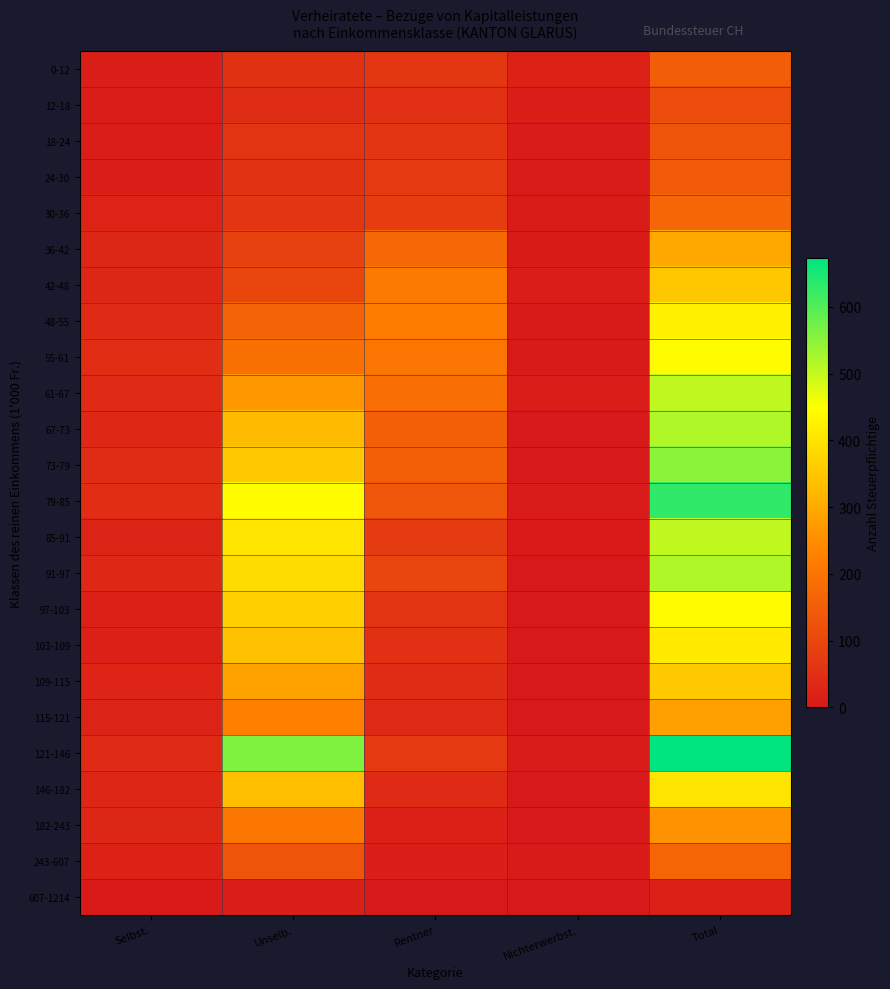

Reading left to right, extract all data points from this chart.

0-12: Selbst.=11	Unselb.=53	Rentner=66	Nichterwerbst.=20	Total=150
12-18: Selbst.=9	Unselb.=42	Rentner=50	Nichterwerbst.=14	Total=115
18-24: Selbst.=9	Unselb.=57	Rentner=63	Nichterwerbst.=5	Total=134
24-30: Selbst.=12	Unselb.=55	Rentner=71	Nichterwerbst.=5	Total=143
30-36: Selbst.=23	Unselb.=62	Rentner=80	Nichterwerbst.=7	Total=172
36-42: Selbst.=31	Unselb.=87	Rentner=174	Nichterwerbst.=6	Total=298
42-48: Selbst.=31	Unselb.=99	Rentner=214	Nichterwerbst.=8	Total=352
48-55: Selbst.=38	Unselb.=165	Rentner=220	Nichterwerbst.=2	Total=425
55-61: Selbst.=44	Unselb.=194	Rentner=203	Nichterwerbst.=2	Total=443
61-67: Selbst.=37	Unselb.=269	Rentner=190	Nichterwerbst.=8	Total=504
67-73: Selbst.=32	Unselb.=329	Rentner=155	Nichterwerbst.=1	Total=517
73-79: Selbst.=41	Unselb.=354	Rentner=155	Nichterwerbst.=0	Total=550
79-85: Selbst.=45	Unselb.=446	Rentner=136	Nichterwerbst.=4	Total=631
85-91: Selbst.=24	Unselb.=402	Rentner=75	Nichterwerbst.=3	Total=504
91-97: Selbst.=33	Unselb.=388	Rentner=96	Nichterwerbst.=0	Total=517
97-103: Selbst.=18	Unselb.=366	Rentner=59	Nichterwerbst.=0	Total=443
103-109: Selbst.=19	Unselb.=342	Rentner=50	Nichterwerbst.=1	Total=412
109-115: Selbst.=25	Unselb.=286	Rentner=42	Nichterwerbst.=1	Total=354
115-121: Selbst.=22	Unselb.=225	Rentner=35	Nichterwerbst.=0	Total=282
121-146: Selbst.=39	Unselb.=560	Rentner=70	Nichterwerbst.=4	Total=673
146-182: Selbst.=28	Unselb.=336	Rentner=37	Nichterwerbst.=1	Total=402
182-243: Selbst.=31	Unselb.=207	Rentner=19	Nichterwerbst.=1	Total=258
243-607: Selbst.=21	Unselb.=131	Rentner=14	Nichterwerbst.=2	Total=168
607-1214: Selbst.=3	Unselb.=12	Rentner=0	Nichterwerbst.=0	Total=15